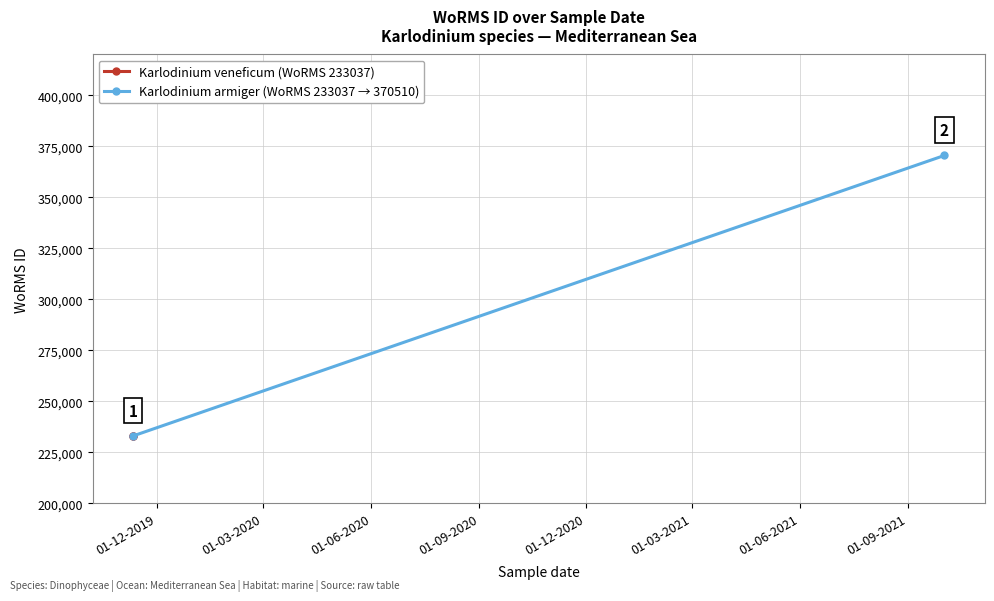

Reading left to right, transcribe all the data shown in this chart.

Karlodinium veneficum (WoRMS 233037): 233037	233037
Karlodinium armiger (WoRMS 233037 → 370510): 233037	370510